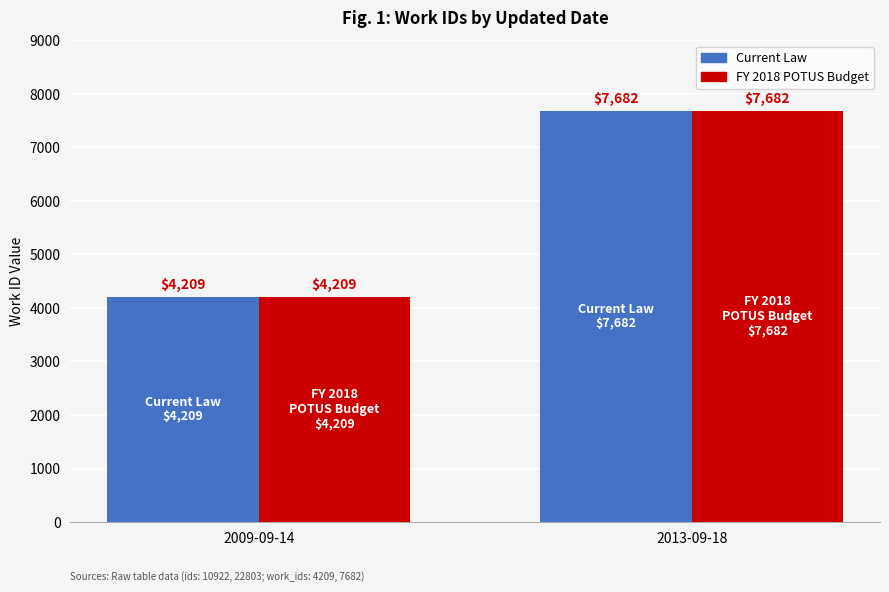

Where is FY 2018 POTUS Budget nearest to the value 5945?

2009-09-14